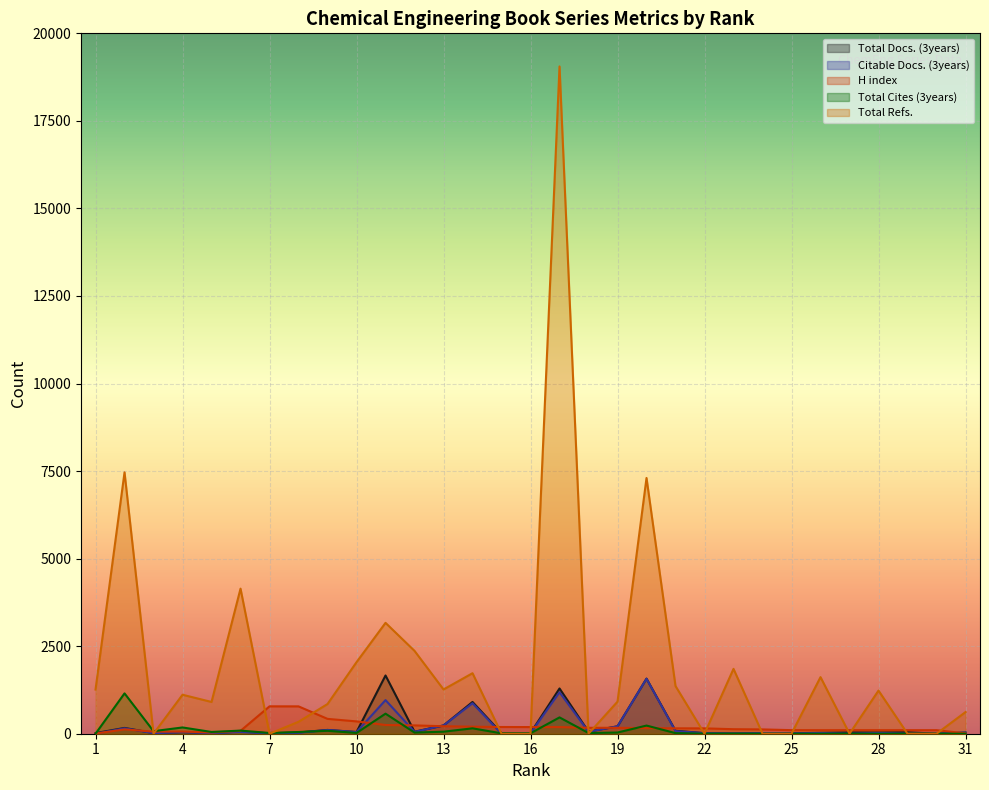

True or false: Total Cites (3years) and Total Refs. cross at least once.

True